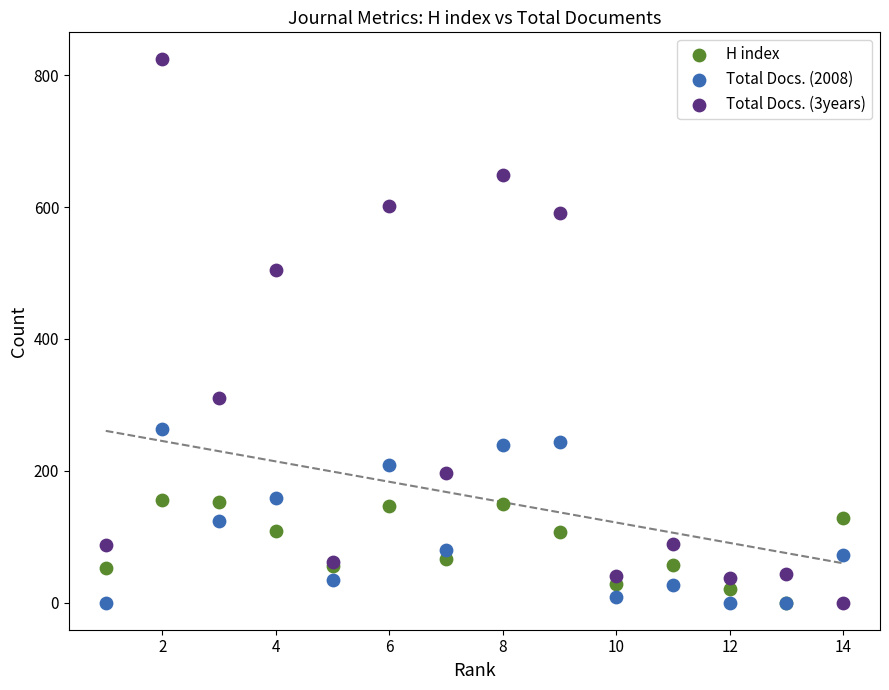

What are all the series names shown in the legend?

H index, Total Docs. (2008), Total Docs. (3years)